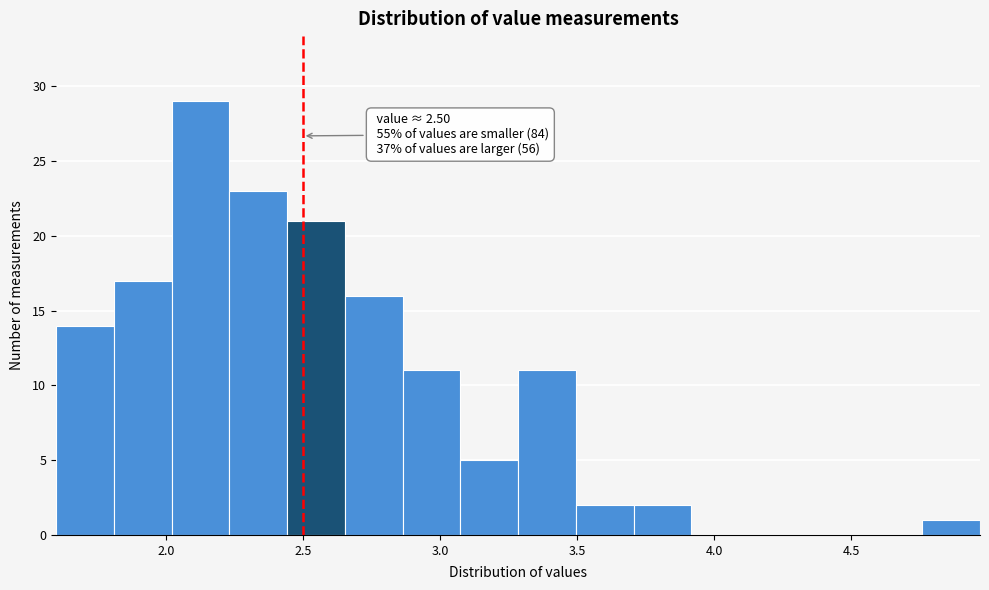

Over which range of the x-axis is the bar tallest?

2.00 to 2.25